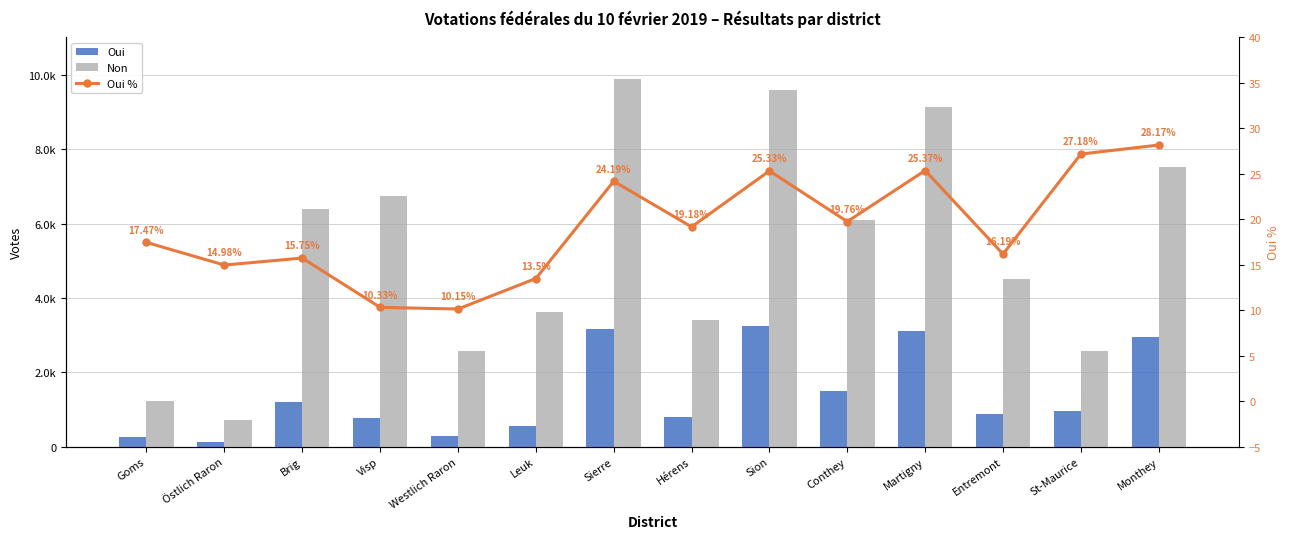

Which series has the widest spread of values?

Non